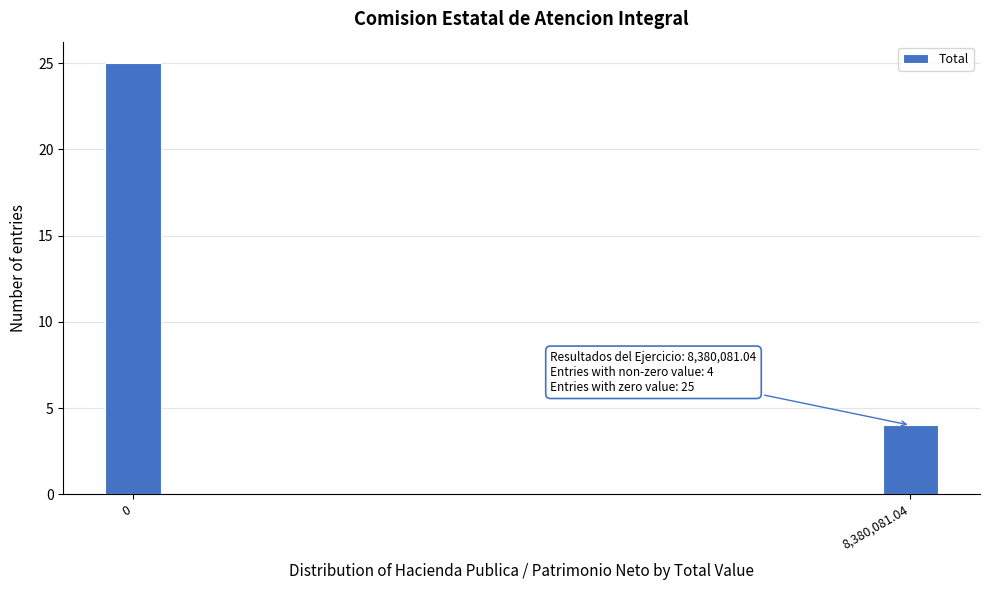

Reading left to right, transcribe all the data shown in this chart.

25	4